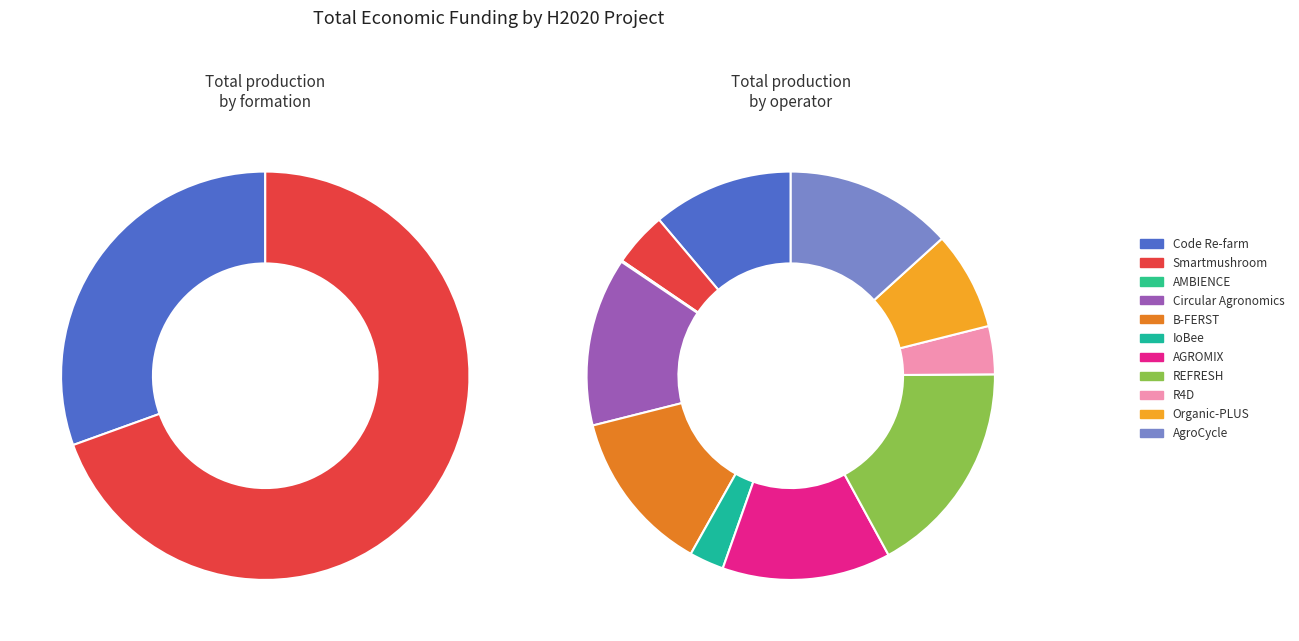

What is the change in value from Code Re-farm to B-FERST?

+936158